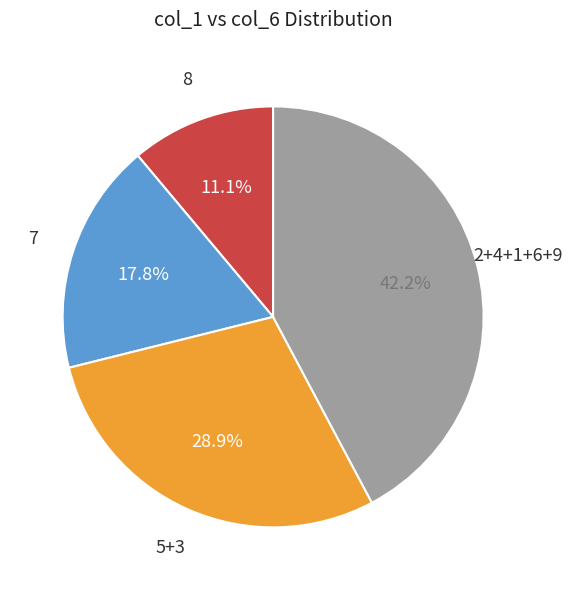

Does any single category account for the majority?

No